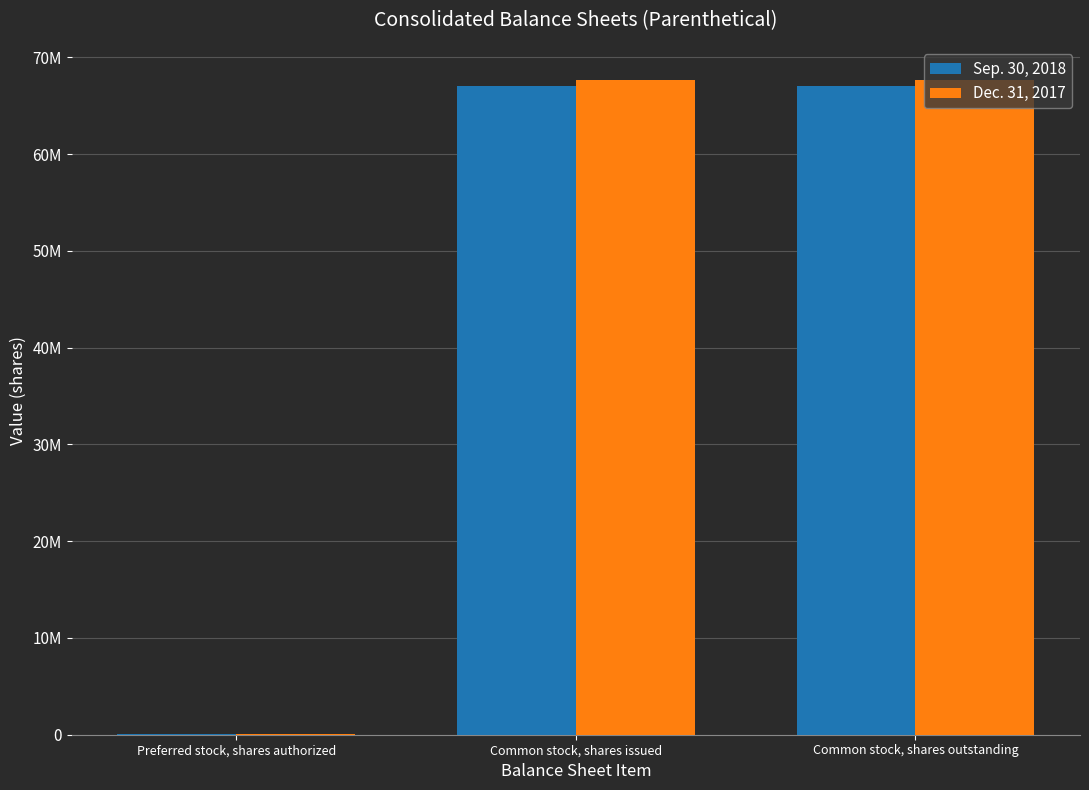

Reading left to right, transcribe all the data shown in this chart.

Sep. 30, 2018: 100000	67000000	67000000
Dec. 31, 2017: 100000	67700000	67700000